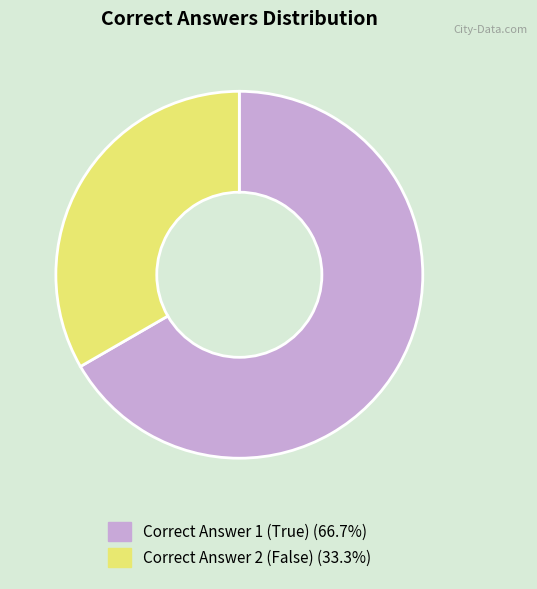

Approximately how many times larger is the value at Correct Answer 2 (False) compared to Correct Answer 1 (True)?

0.5